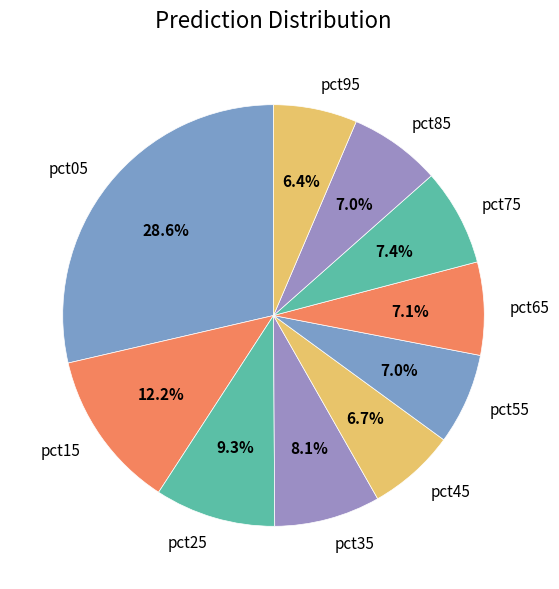

Is it true that pct65 is 7% of the pie?

True